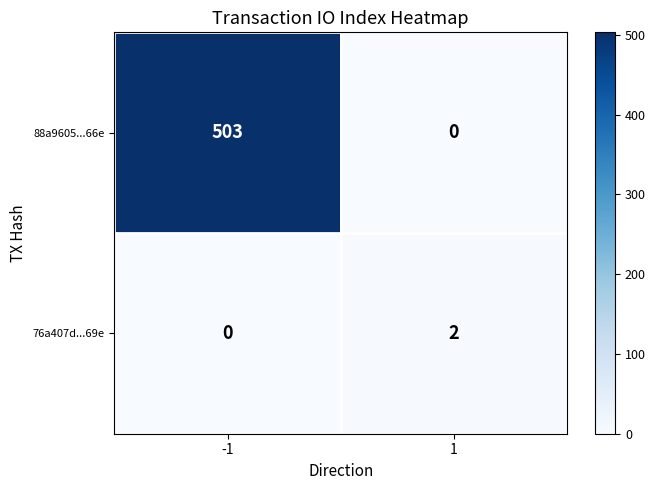

What is the spread (max minus min) of values at -1?

503